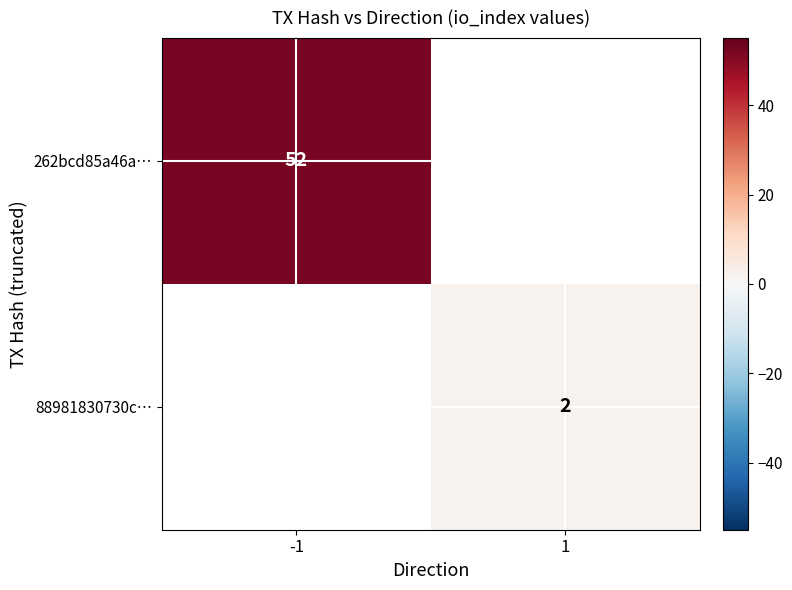

The 262bcd85a46a… series shows 77 at -1. True or false?

False